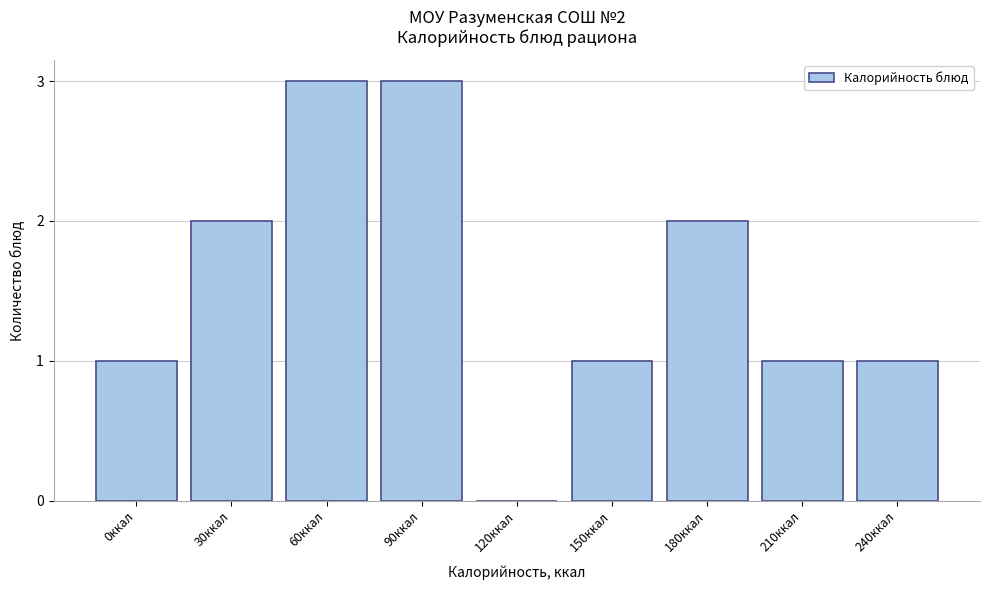

Reading left to right, what are all the values shown in this chart?

0ккал=1	30ккал=2	60ккал=3	90ккал=3	120ккал=0	150ккал=1	180ккал=2	210ккал=1	240ккал=1